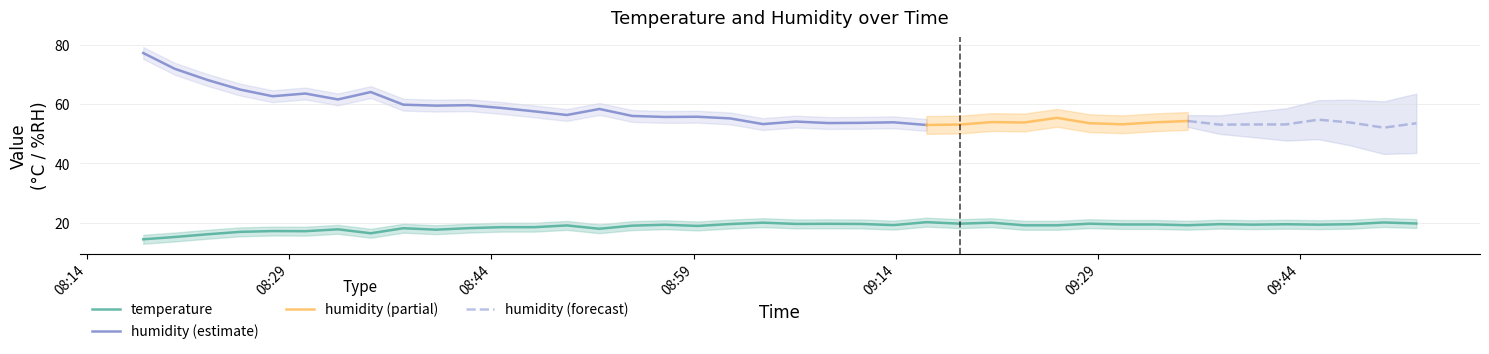

Is it true that the value at 22 is 32.2?

False